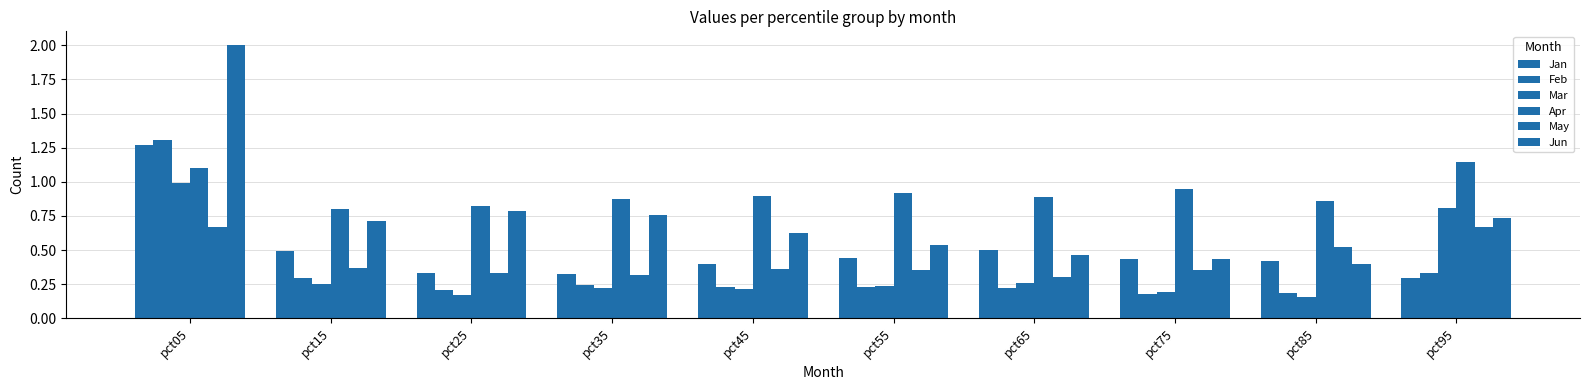

Count the May values in the range 0 to 1.

10